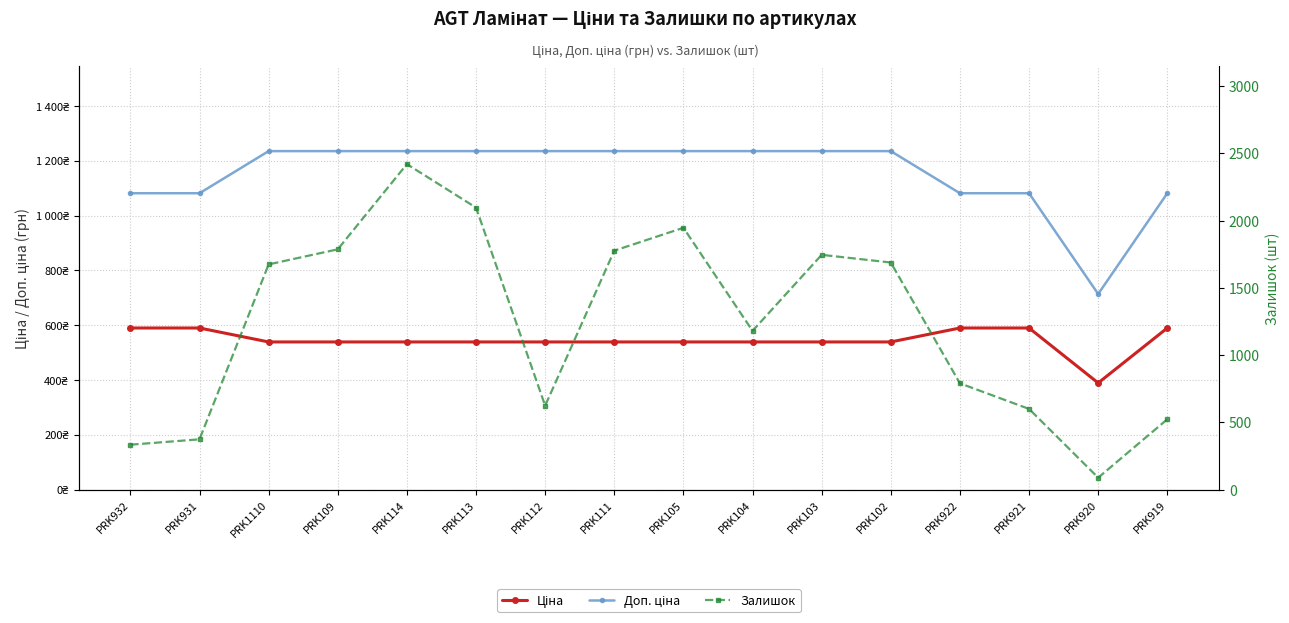

True or false: Залишок has more than 0 points higher than both neighbors.

True